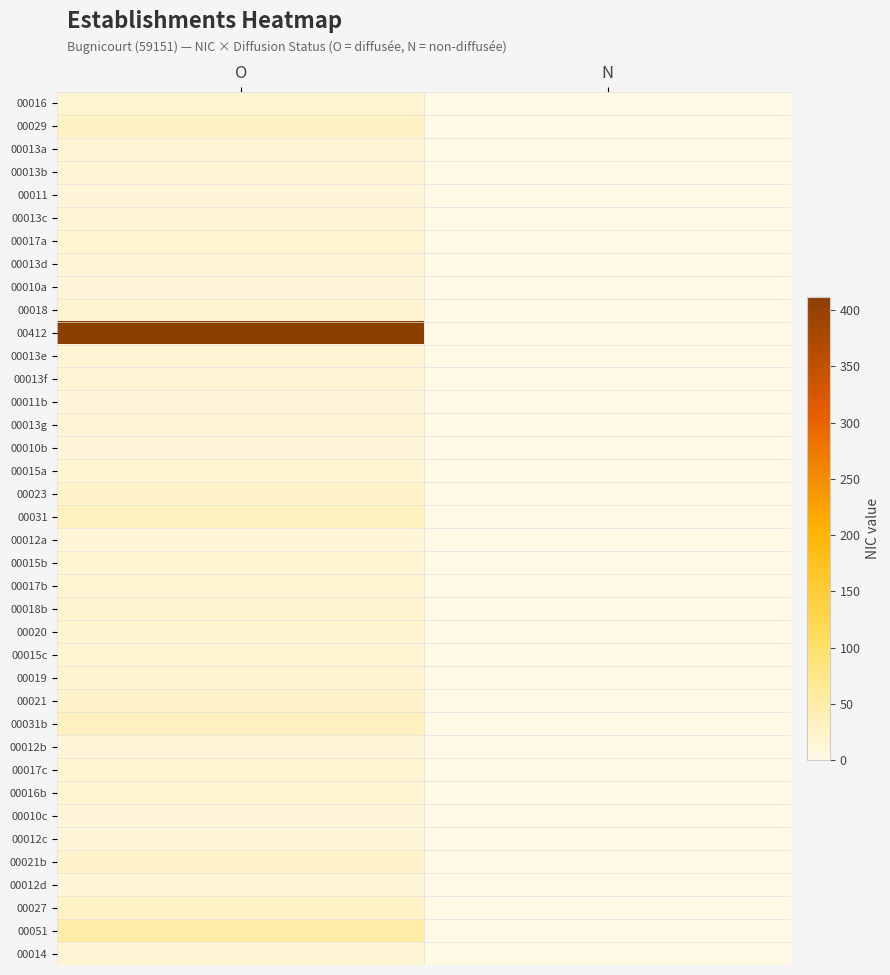

What is the total value across all series at O?

1054